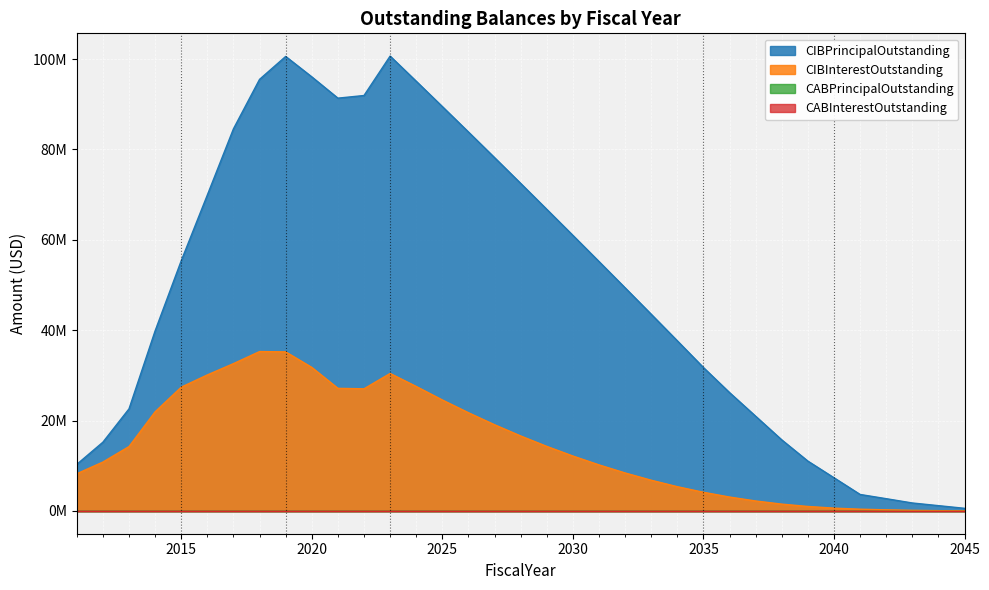

What is the difference between the second highest and minimum values in the CIBPrincipalOutstanding series?

100005000.0